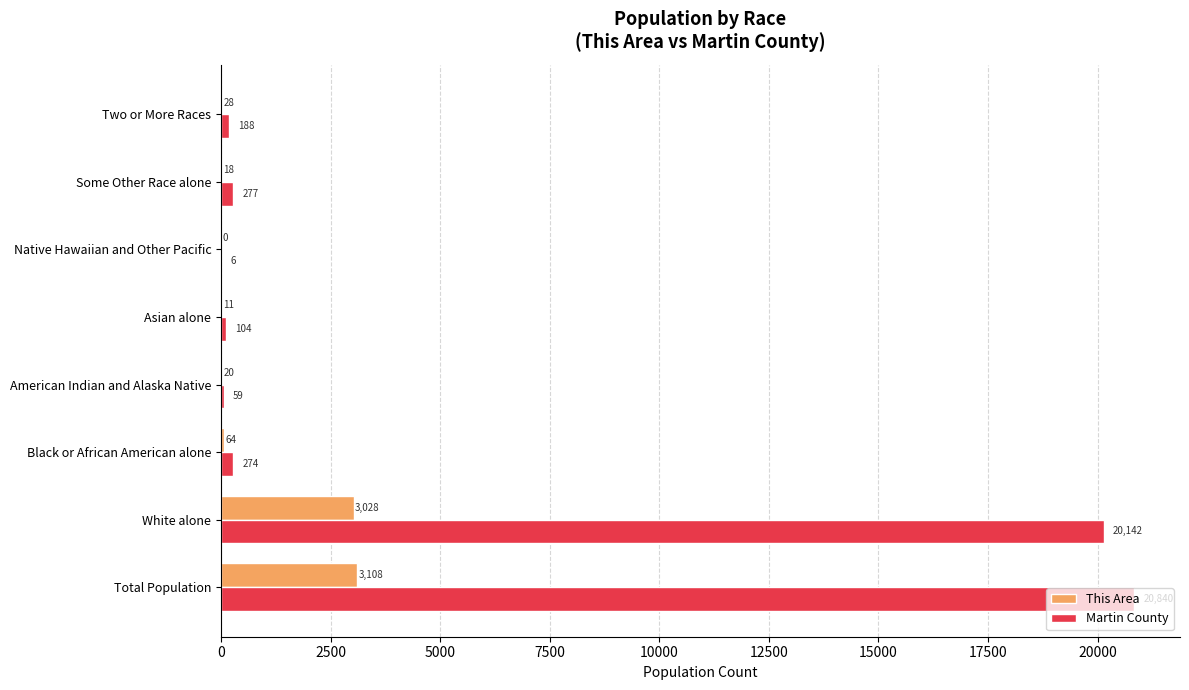

Where is Martin County nearest to the value 10423?

White alone